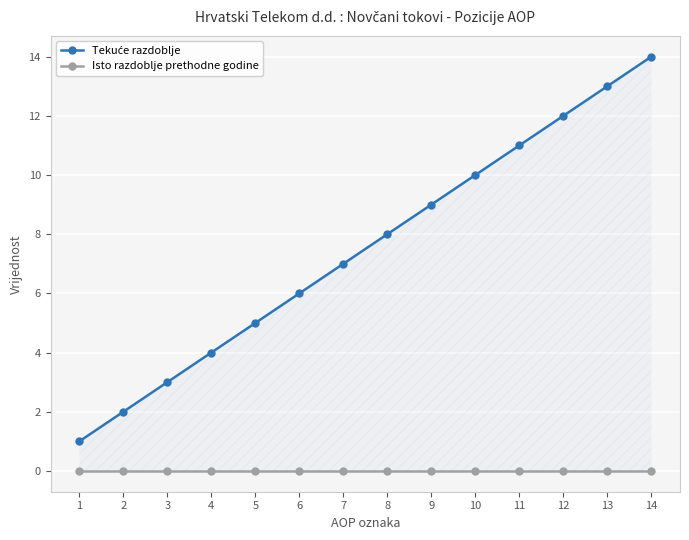

Which category has the lowest value in the Tekuće razdoblje series?

1